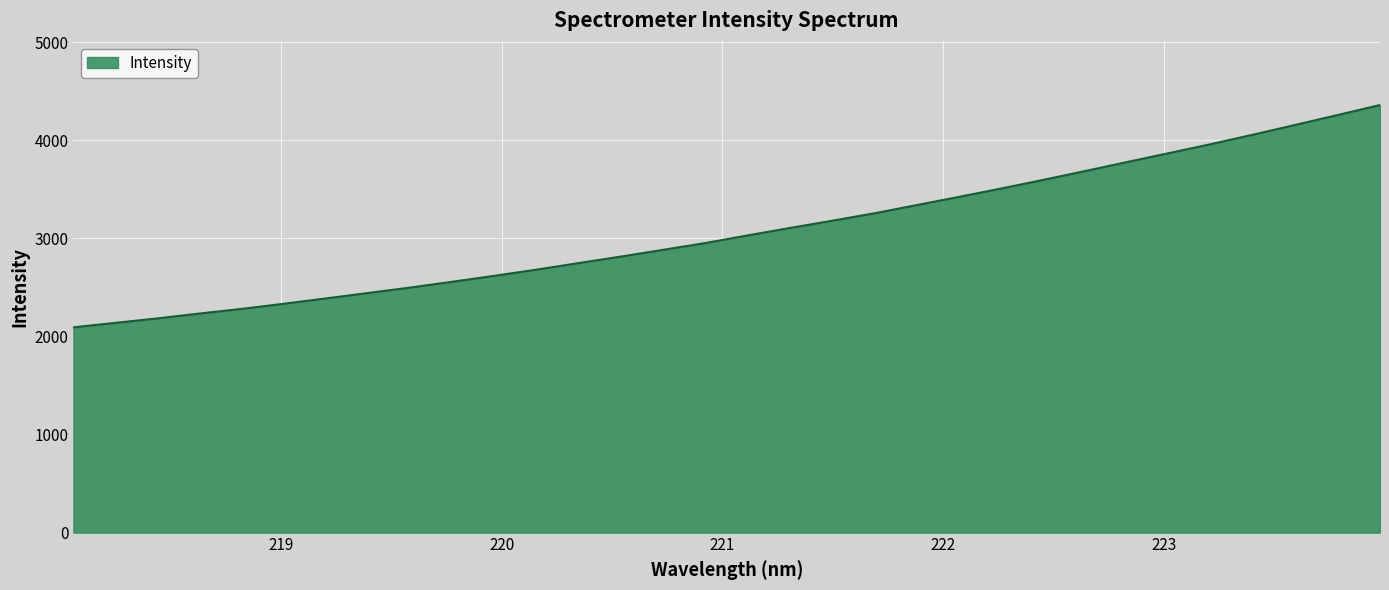

What is the greatest value displayed?

4361.3